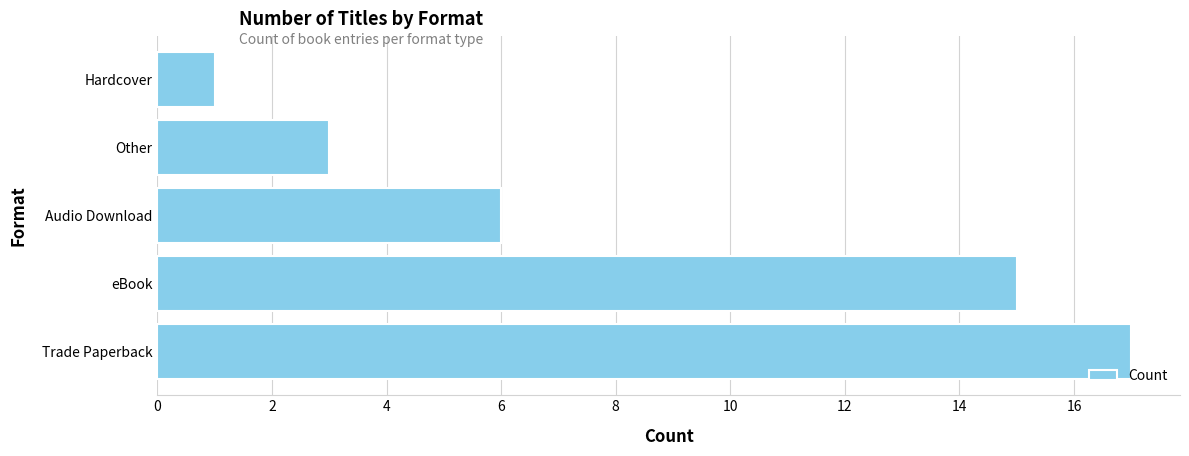

Count the number of categories in the chart.

5